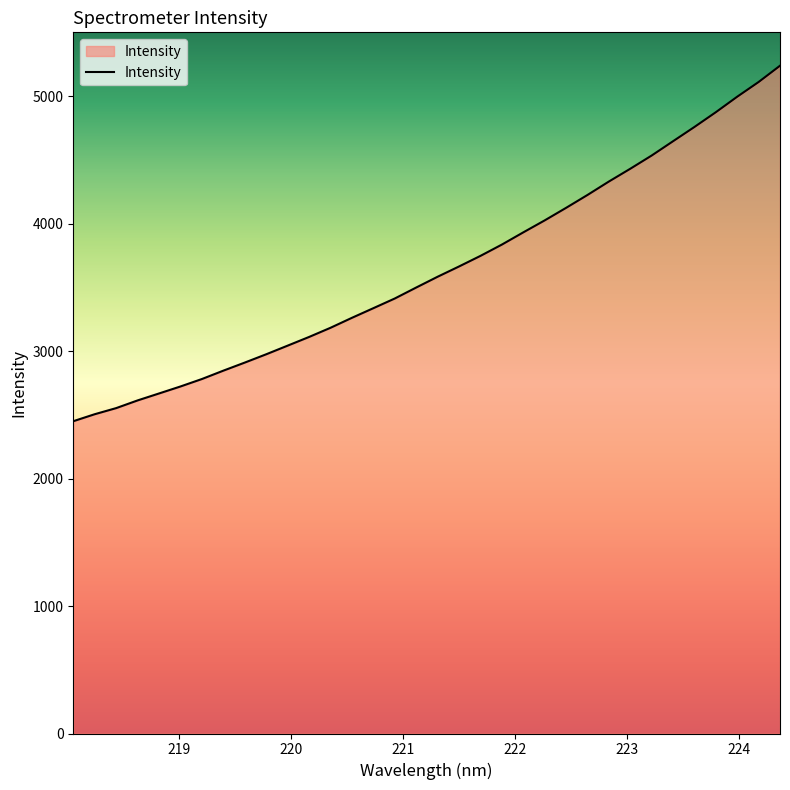

What is the greatest value displayed?

5240.1